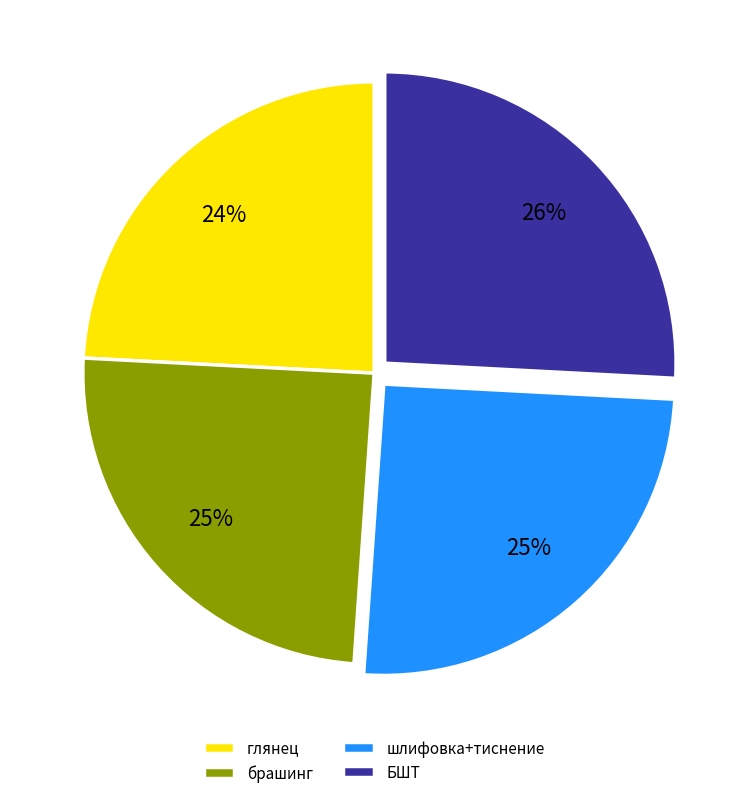

Does БШТ account for over 50% of the chart?

No